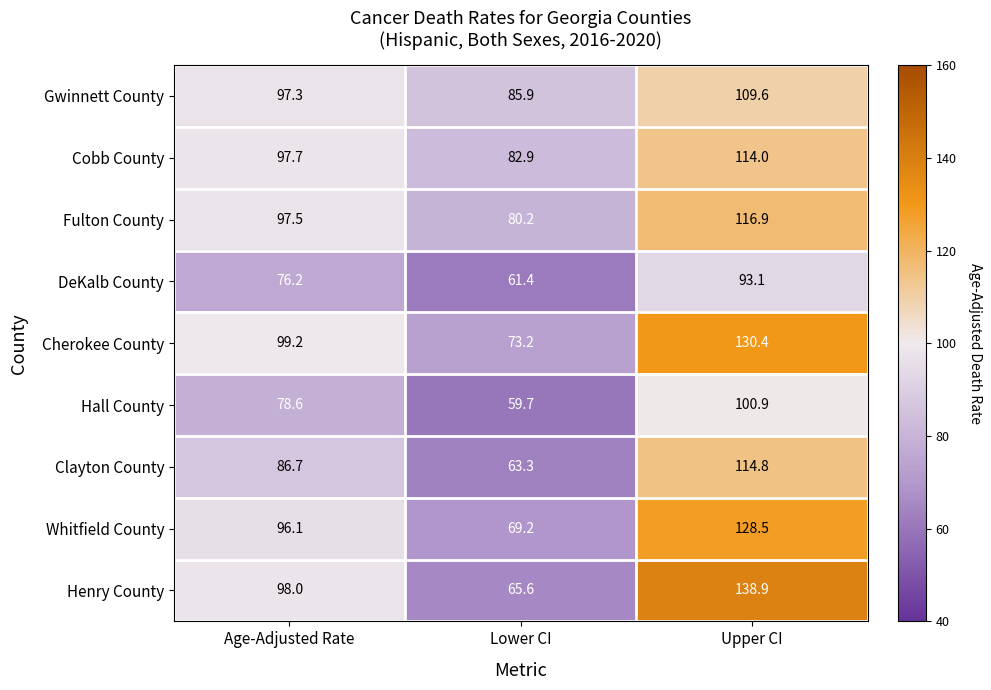

Is the value of Cobb County at Lower CI greater than the value of Whitfield County at Lower CI?

Yes